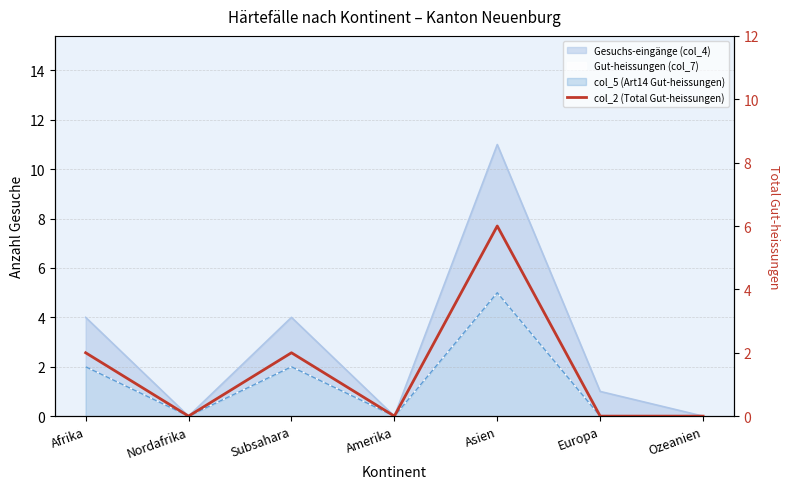

What is the difference between the maximum and second lowest values?

6